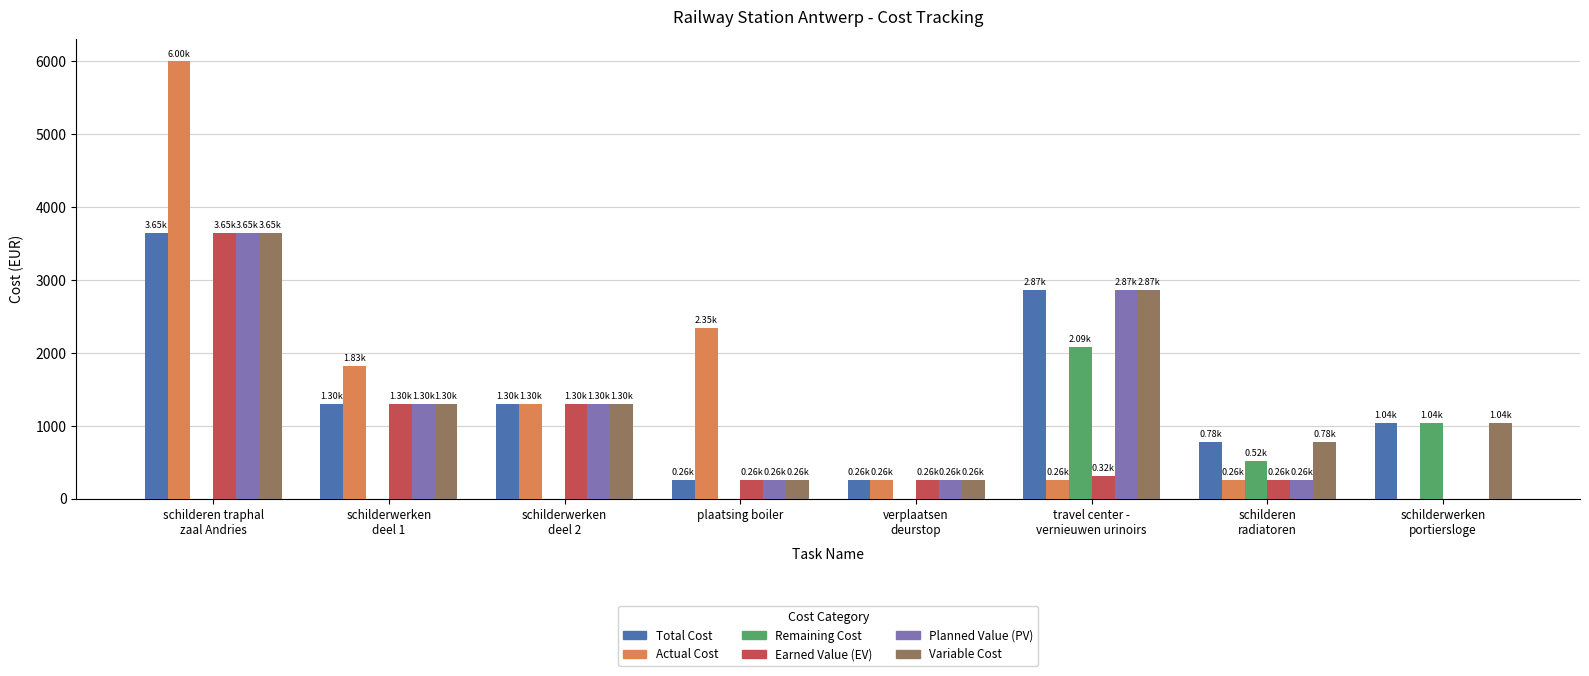

Where does the Actual Cost series first go above 1304?

schilderen traphal
zaal Andries